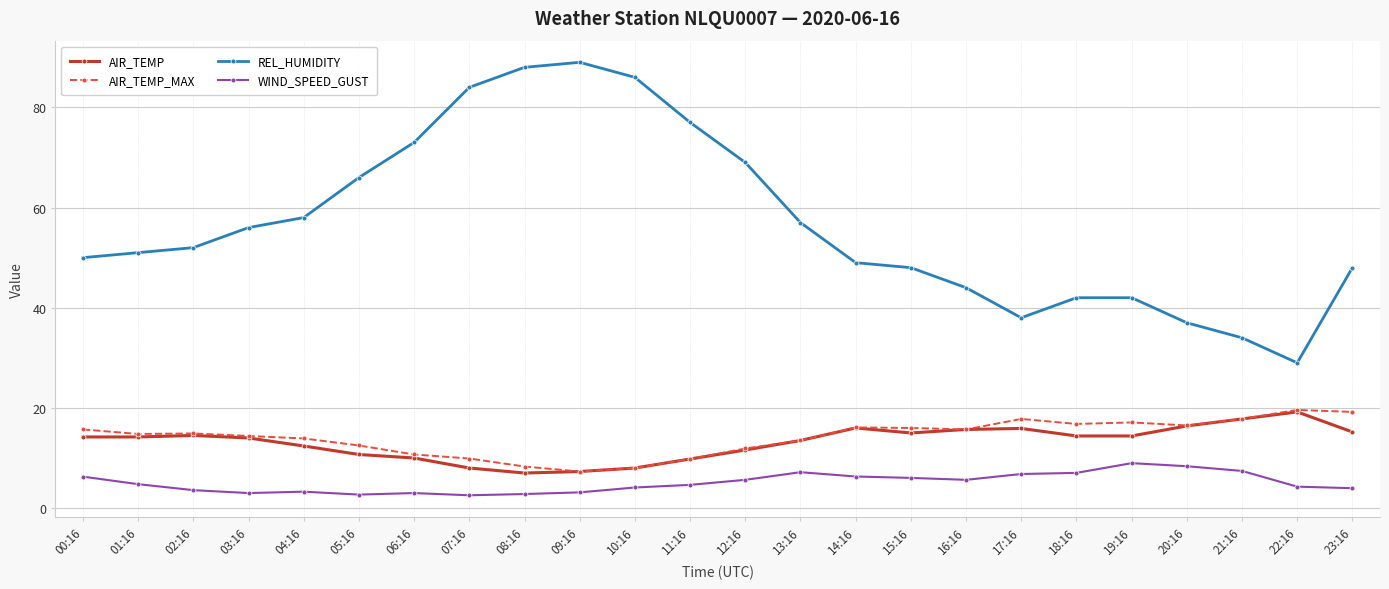

True or false: REL_HUMIDITY and WIND_SPEED_GUST intersect in this chart.

False